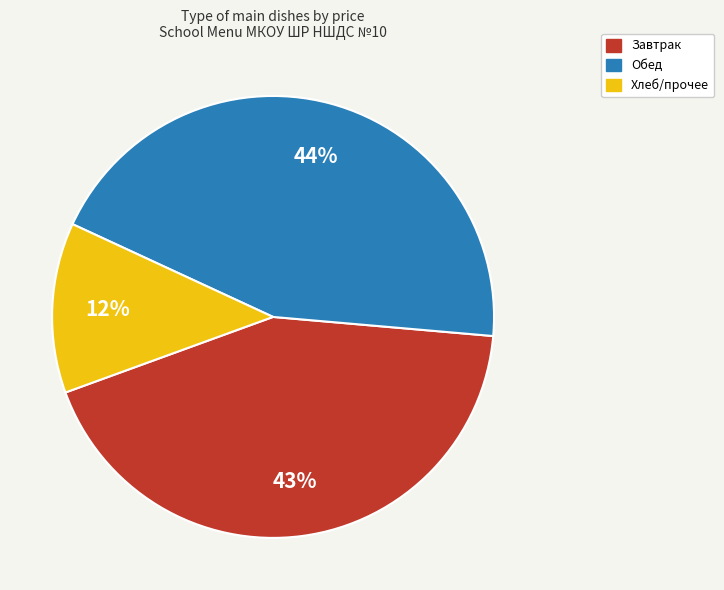

Is there any slice that represents more than half of the pie?

No